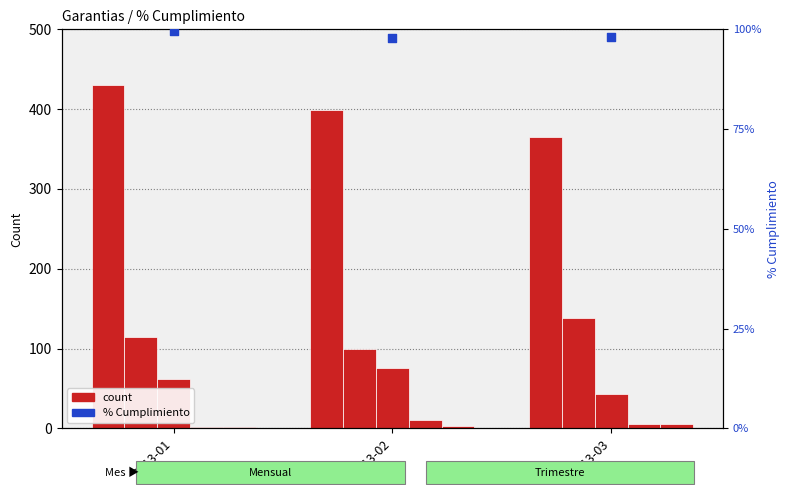

At which category is the sum across all series the highest?

2013-01